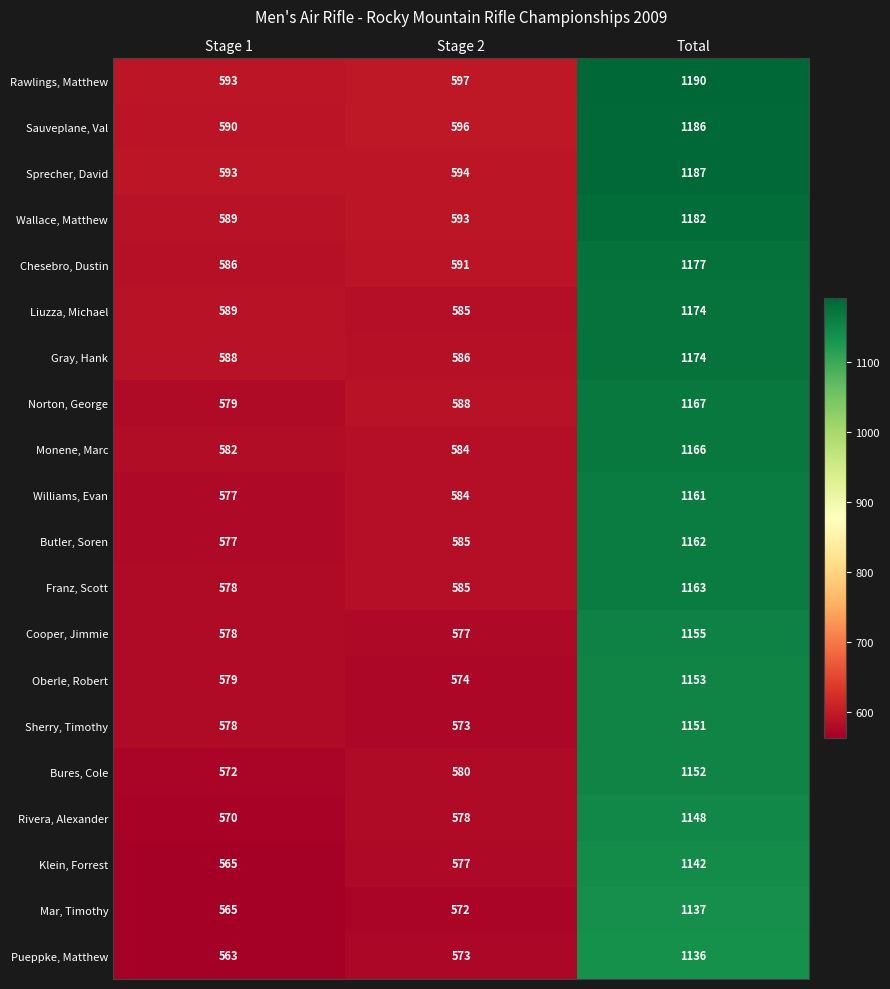

Rank the categories by Norton, George value from highest to lowest.

Total, Stage 2, Stage 1